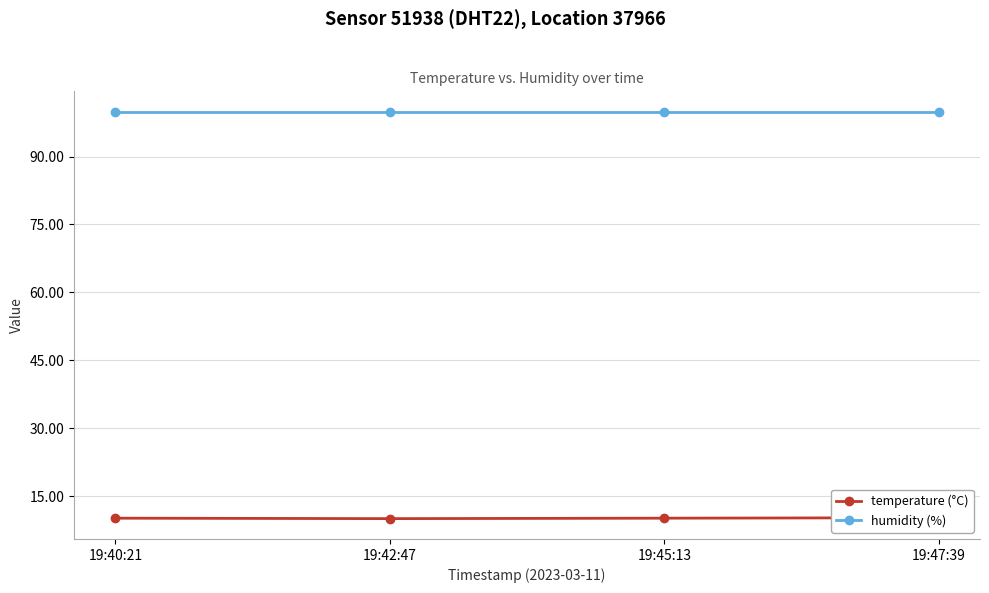

What position from the right is 19:40:21?

4